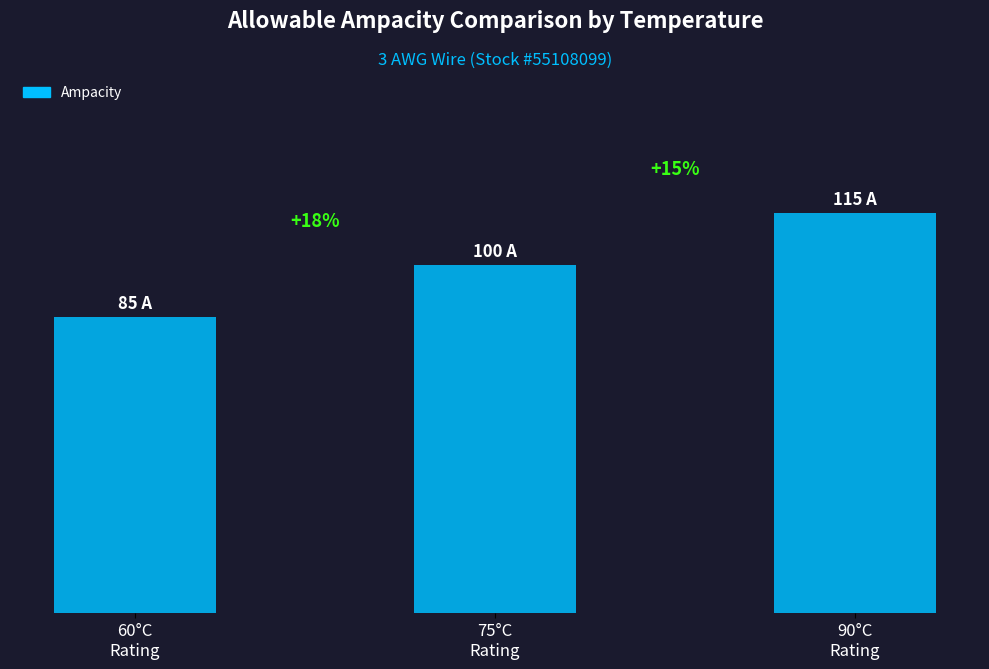

Reading left to right, transcribe all the data shown in this chart.

60°C
Rating=85	75°C
Rating=100	90°C
Rating=115